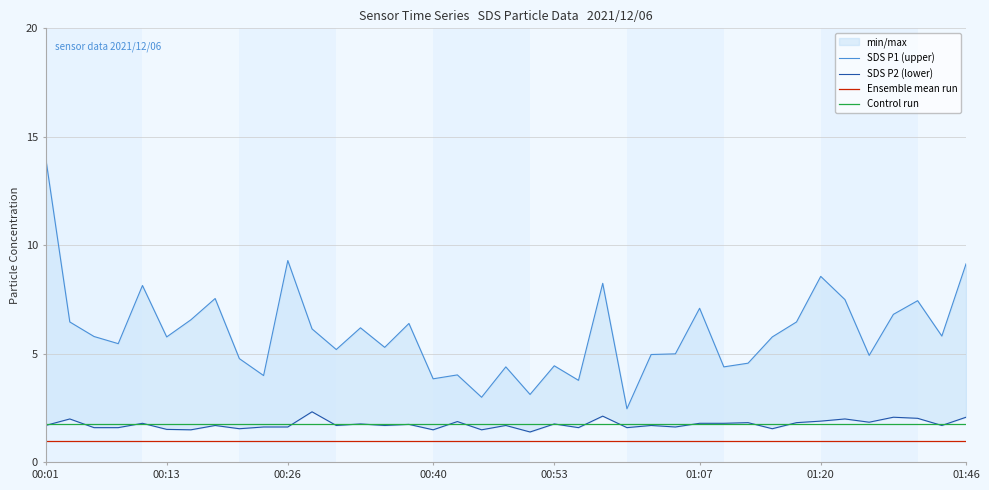

What is the lowest value of the SDS_P1 series?

2.5